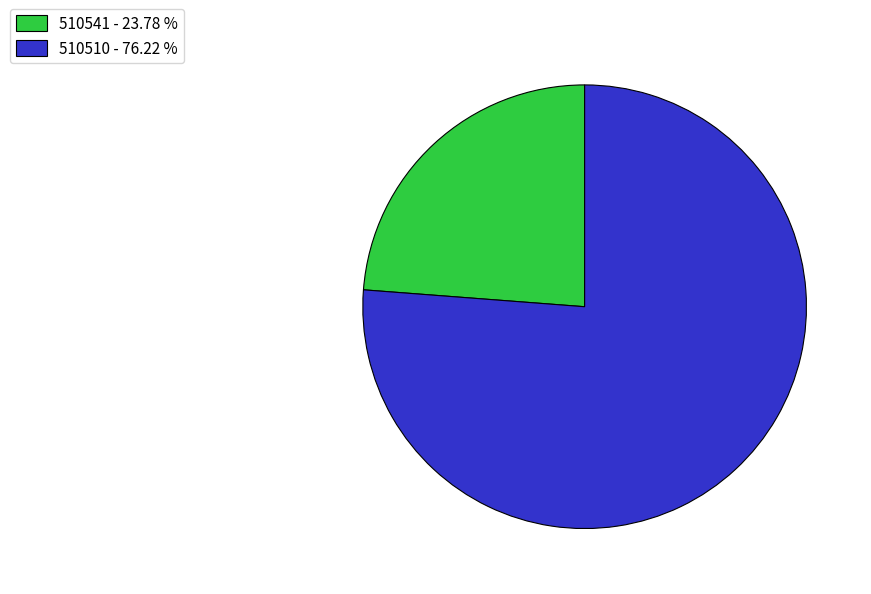

Does 510510 - 76.22 % account for over 50% of the chart?

Yes